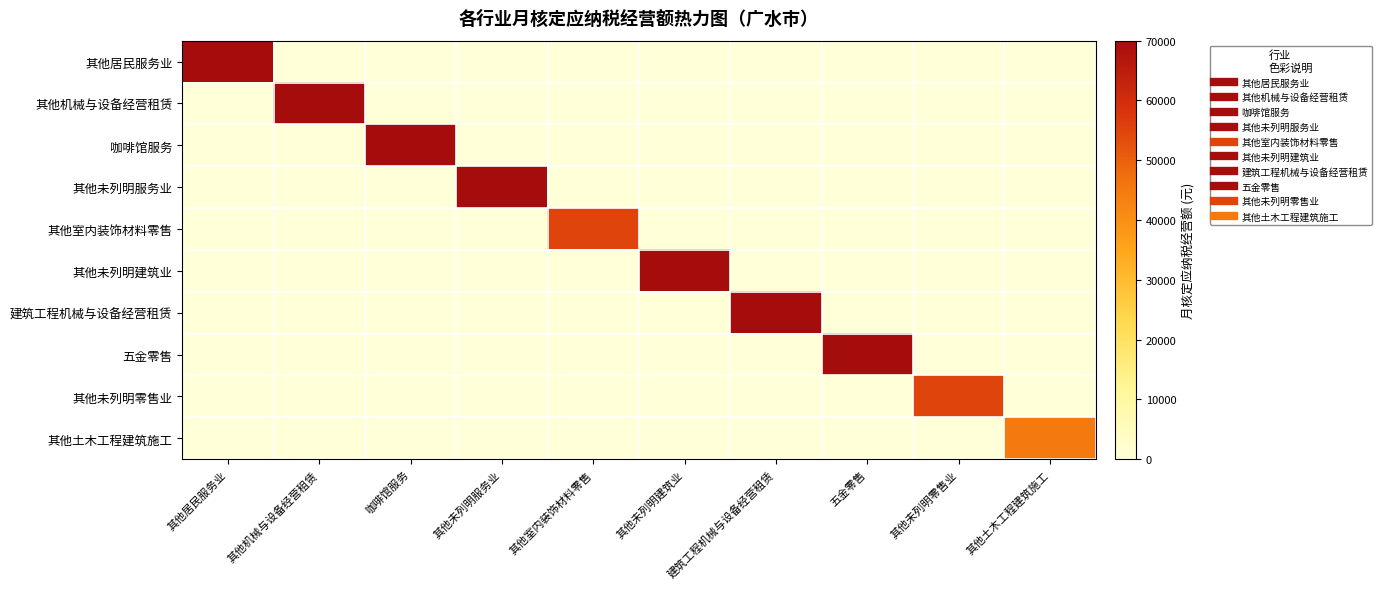

At how many categories does at least one series exceed 11149?

10